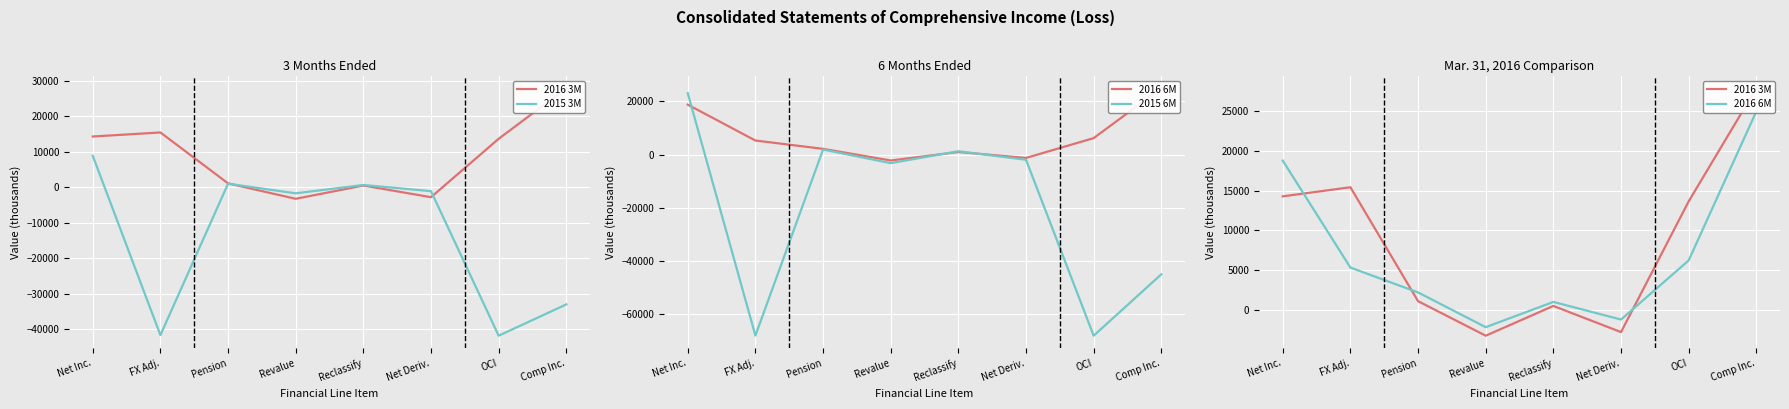

Reading left to right, transcribe all the data shown in this chart.

2016 3M: 14266	15411	1058	-3294	455	-2839	13630	27896
2015 3M: 8827	-41709	965	-1744	608	-1136	-41880	-33053
2016 6M: 18769	5289	2160	-2218	961	-1257	6192	24961
2015 6M: 23072	-68001	1890	-3212	1265	-1947	-68058	-44986